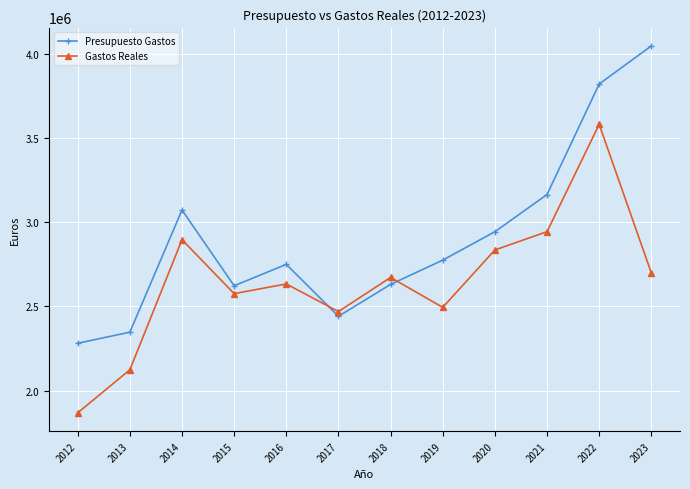

What is the minimum value shown in the chart?

1867949.9